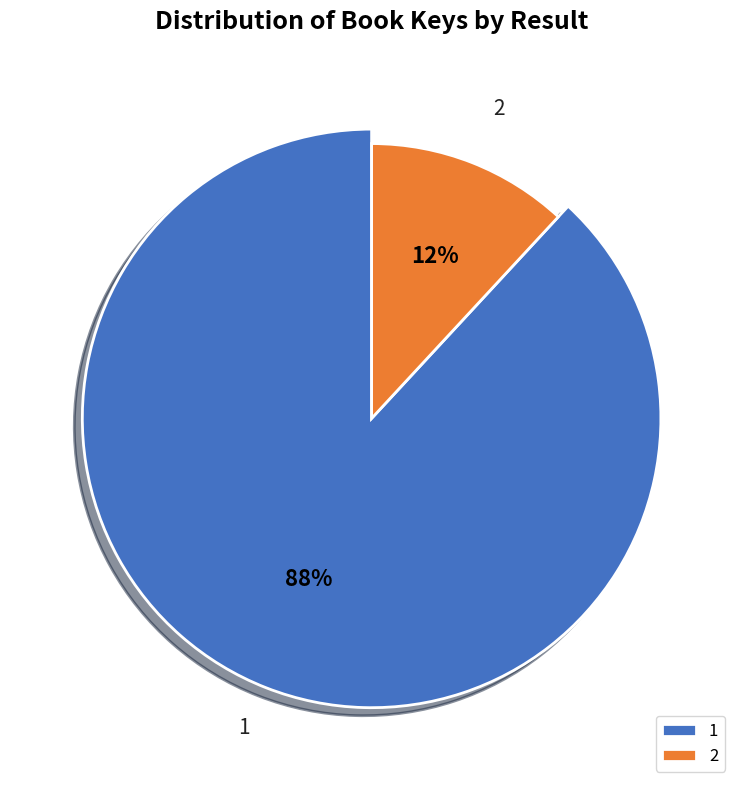

Is 1 the majority of the pie?

Yes